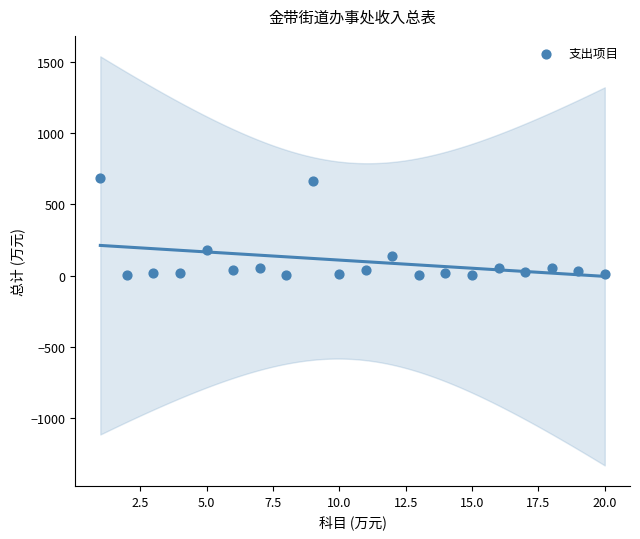

What is the range of Y values (max minus min)?

680.9